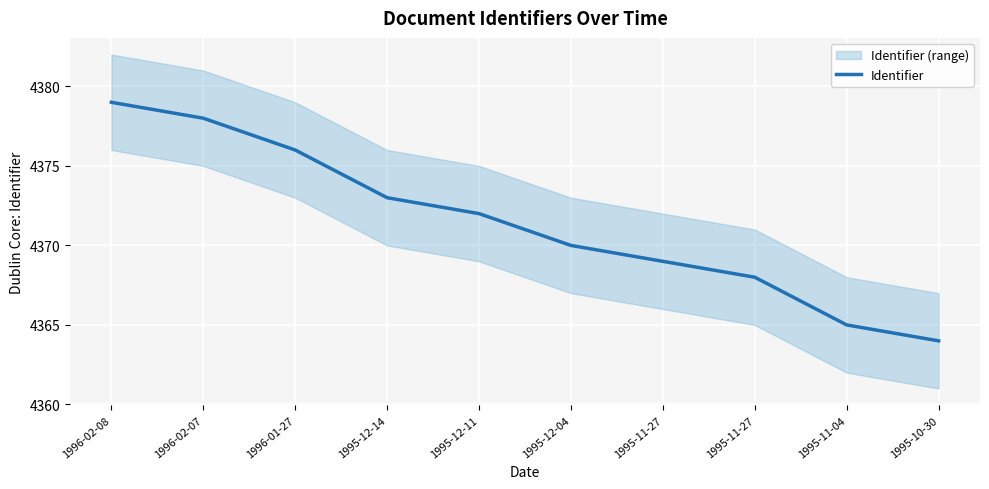

What is the ratio of the value at 1995-12-14 to the value at 1995-12-11?

1.0